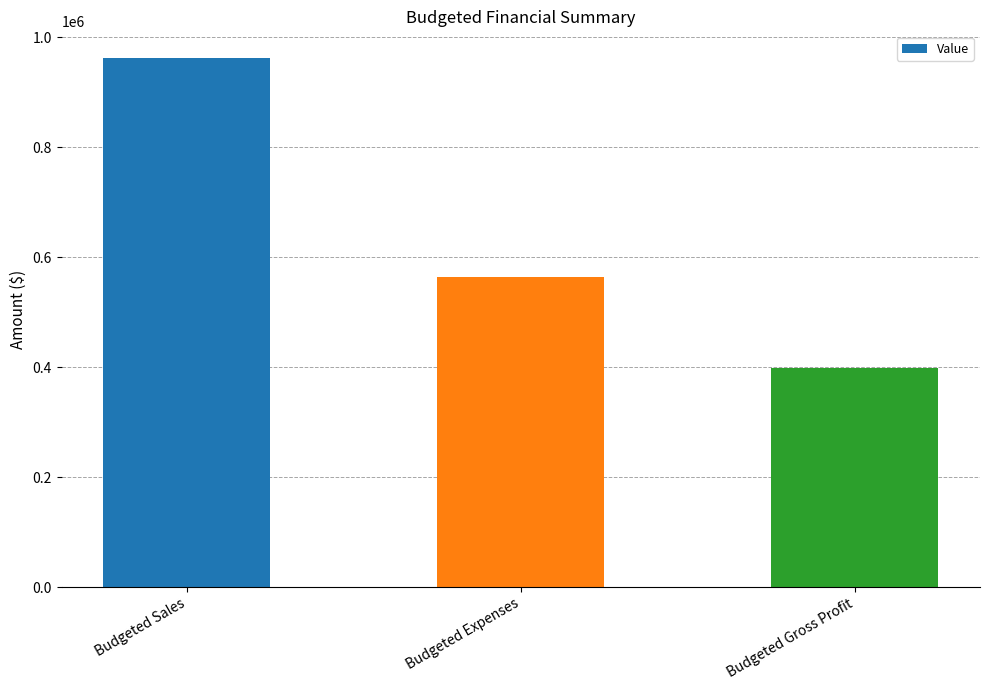

How many values are below 563654?

1